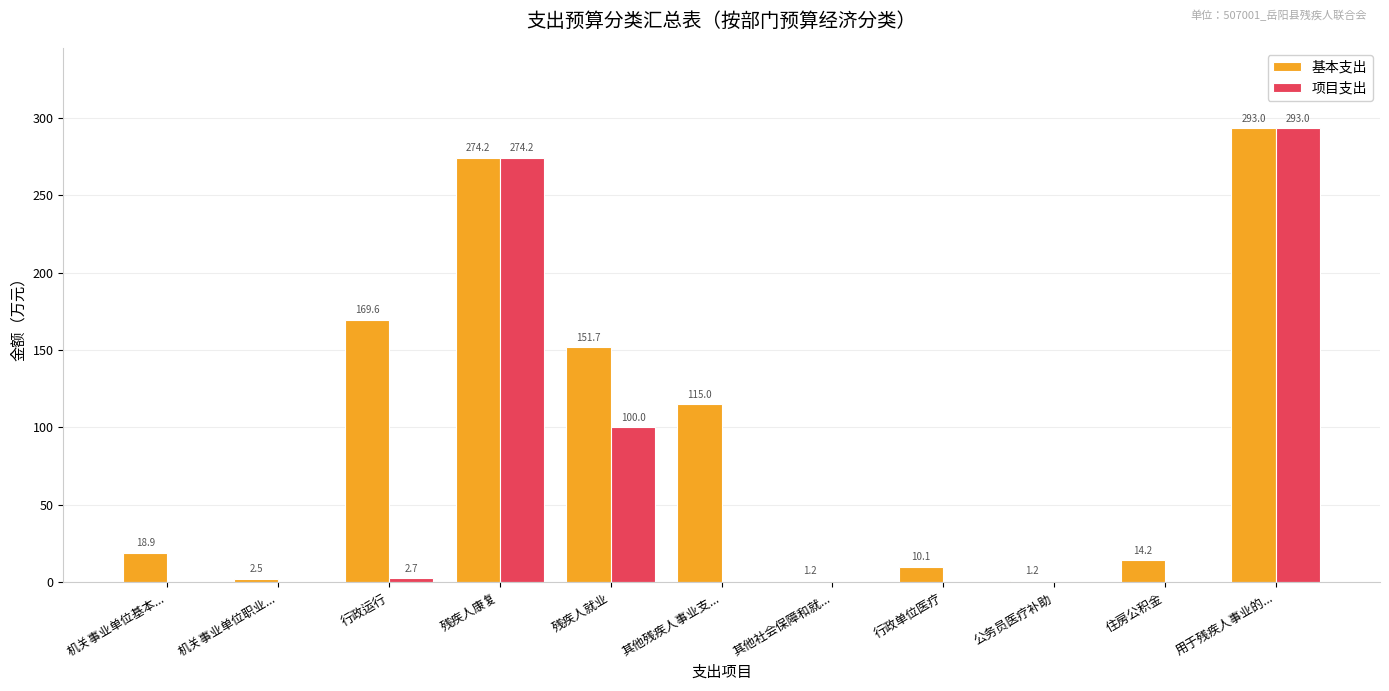

What are all the series names shown in the legend?

基本支出, 项目支出